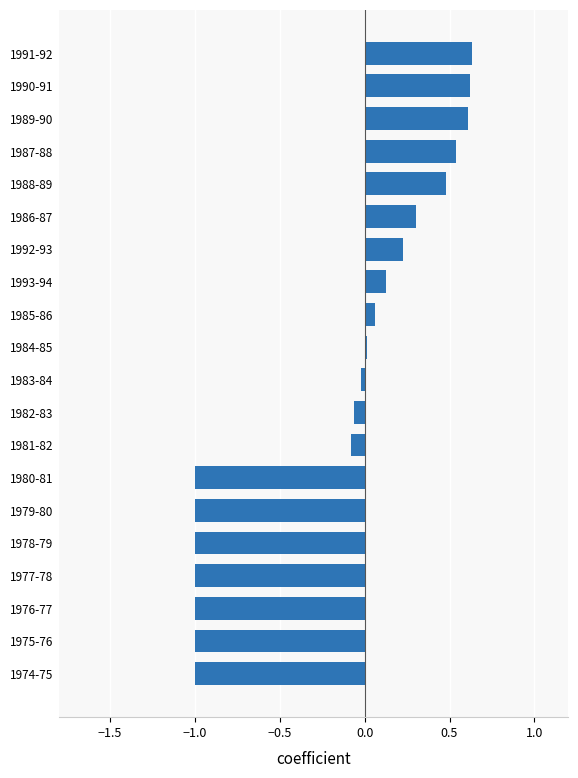

How many series are shown in this chart?

1